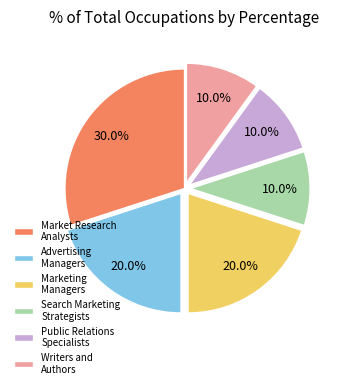

Which has a higher value, Search Marketing Strategists or Advertising Managers?

Advertising Managers